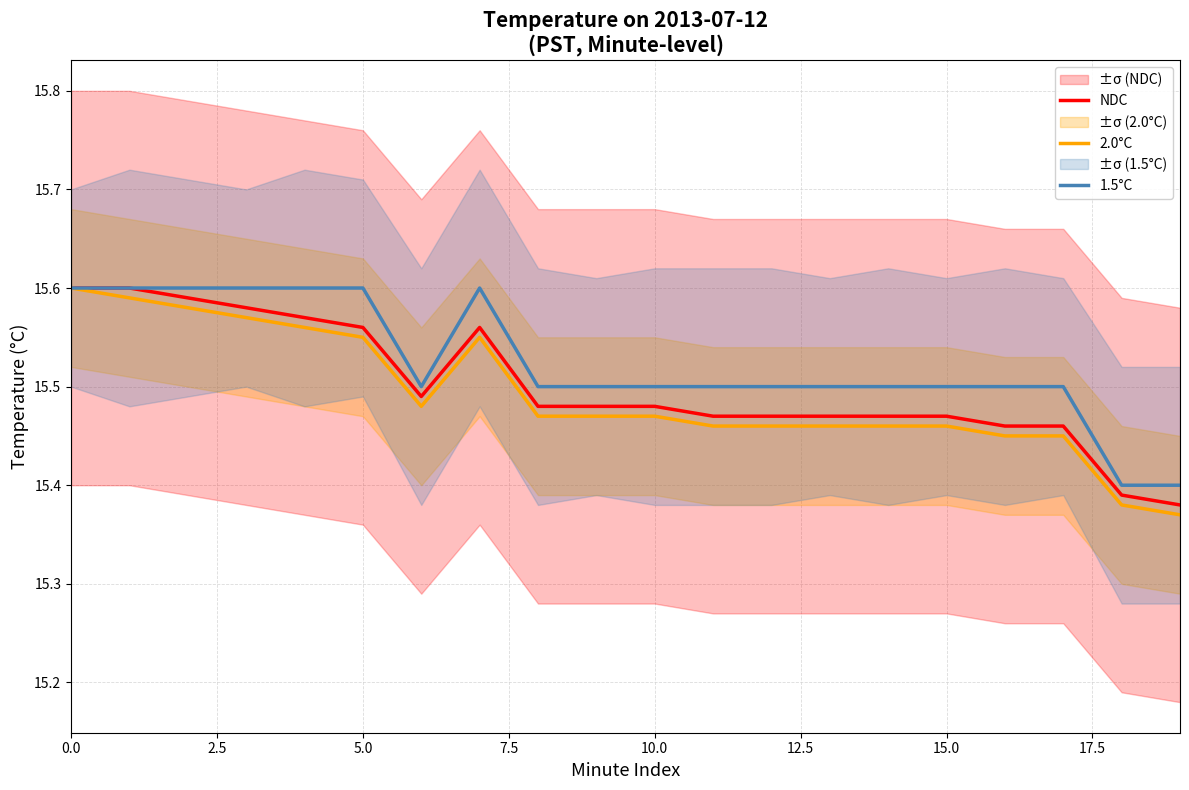

What is the difference between the maximum and minimum values in the 1.5°C series?

0.2